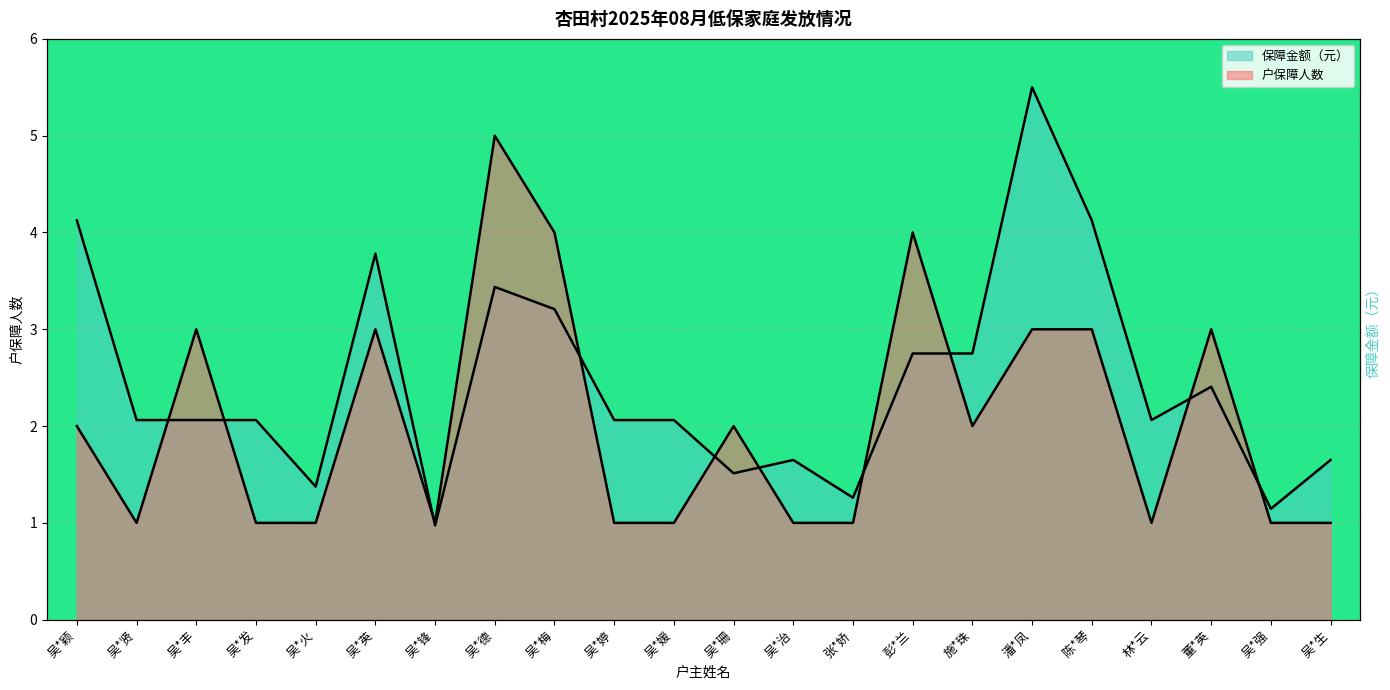

True or false: 户保障人数 has a value of 5.0 at 吴*德.

True